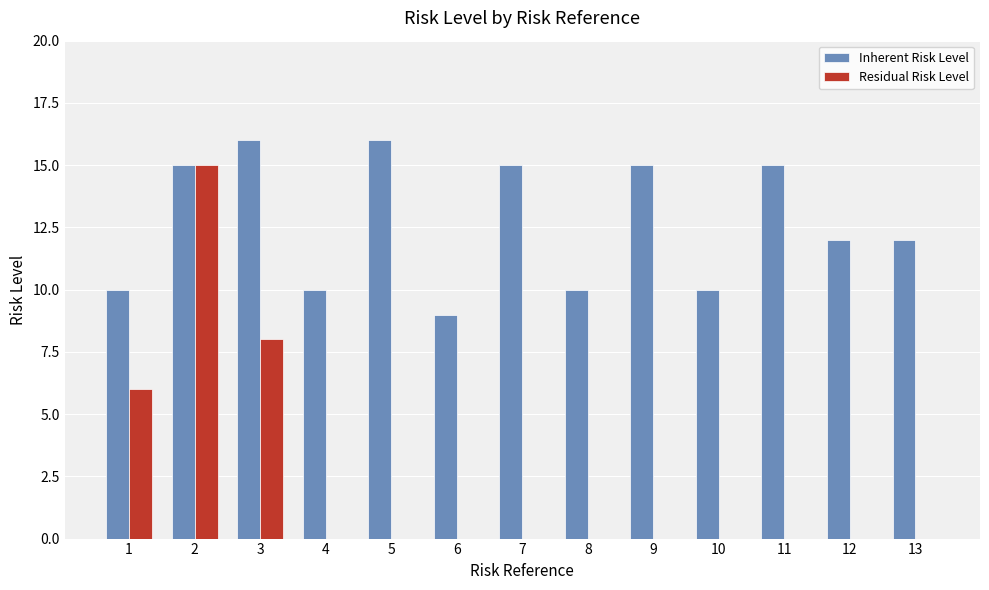

What is the maximum value shown in the chart?

16